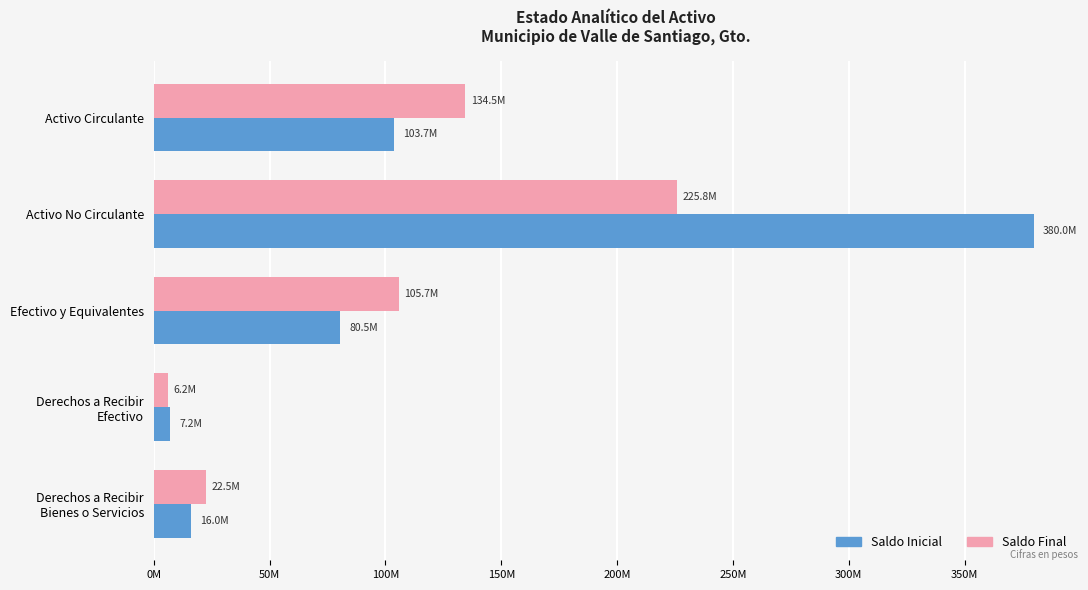

What is the value of the Saldo Final bar at the 4th from the left?

6244656.7